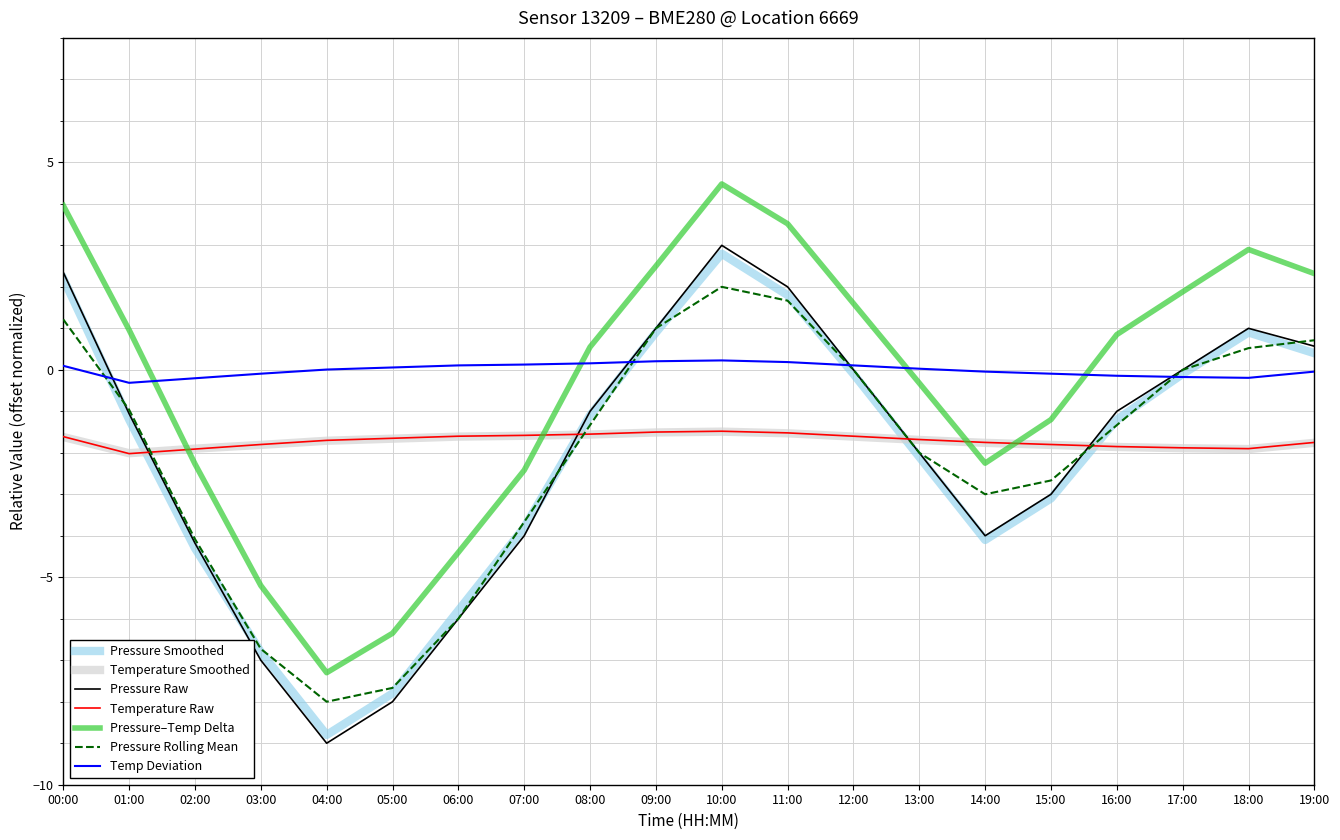

What position from the right is 03:00?

17